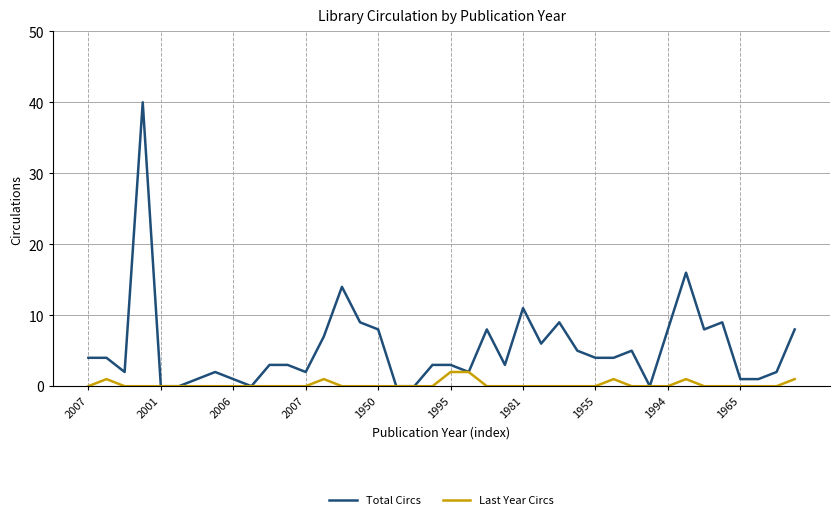

Which series has the largest total across all categories?

Total Circs